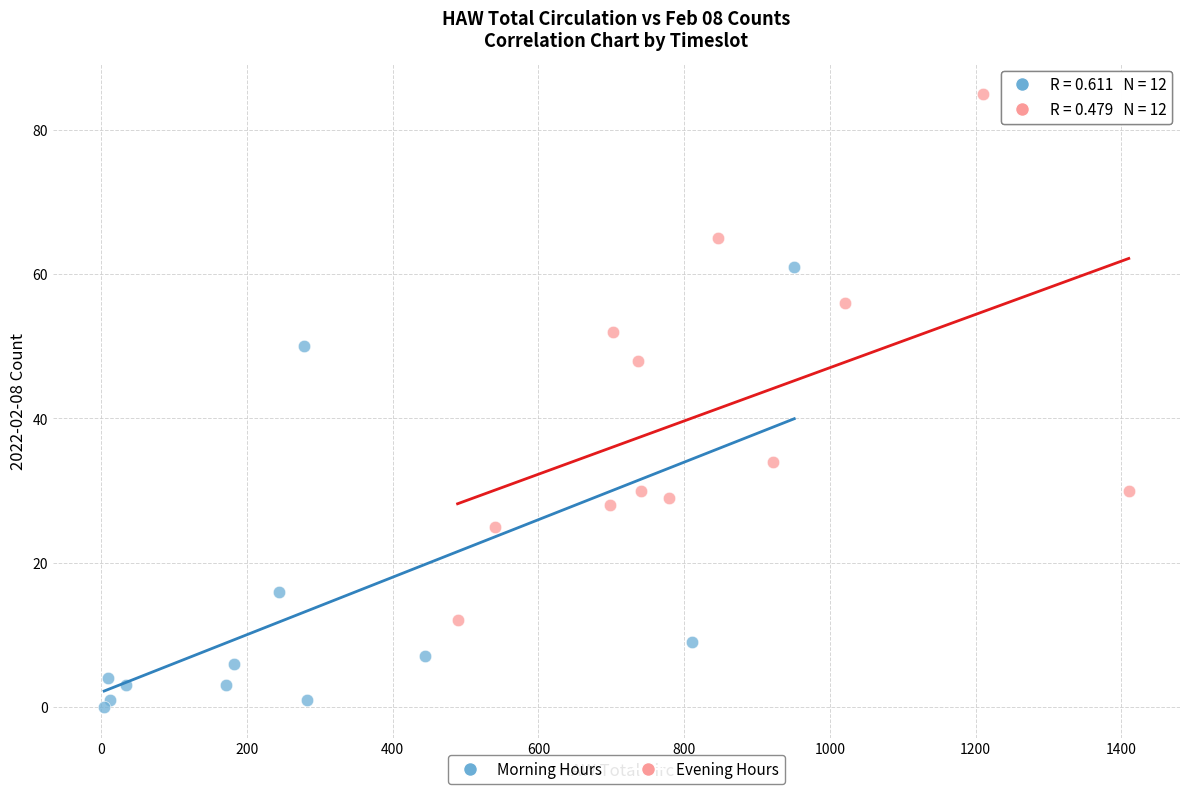

Which series reaches the minimum Y coordinate?

Morning Hours